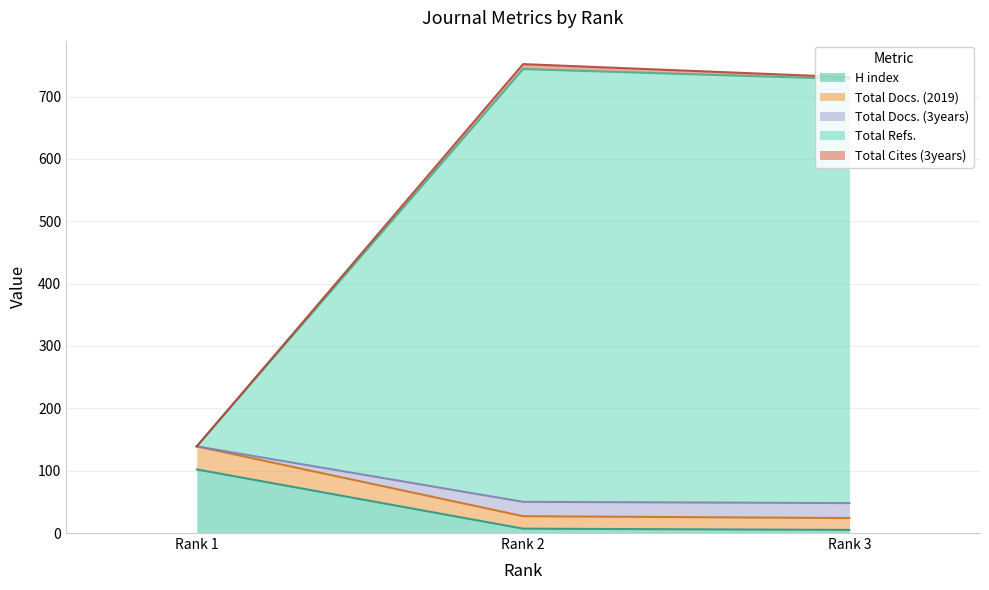

Which series changed the most between Rank 1 and Rank 3?

Total Refs.